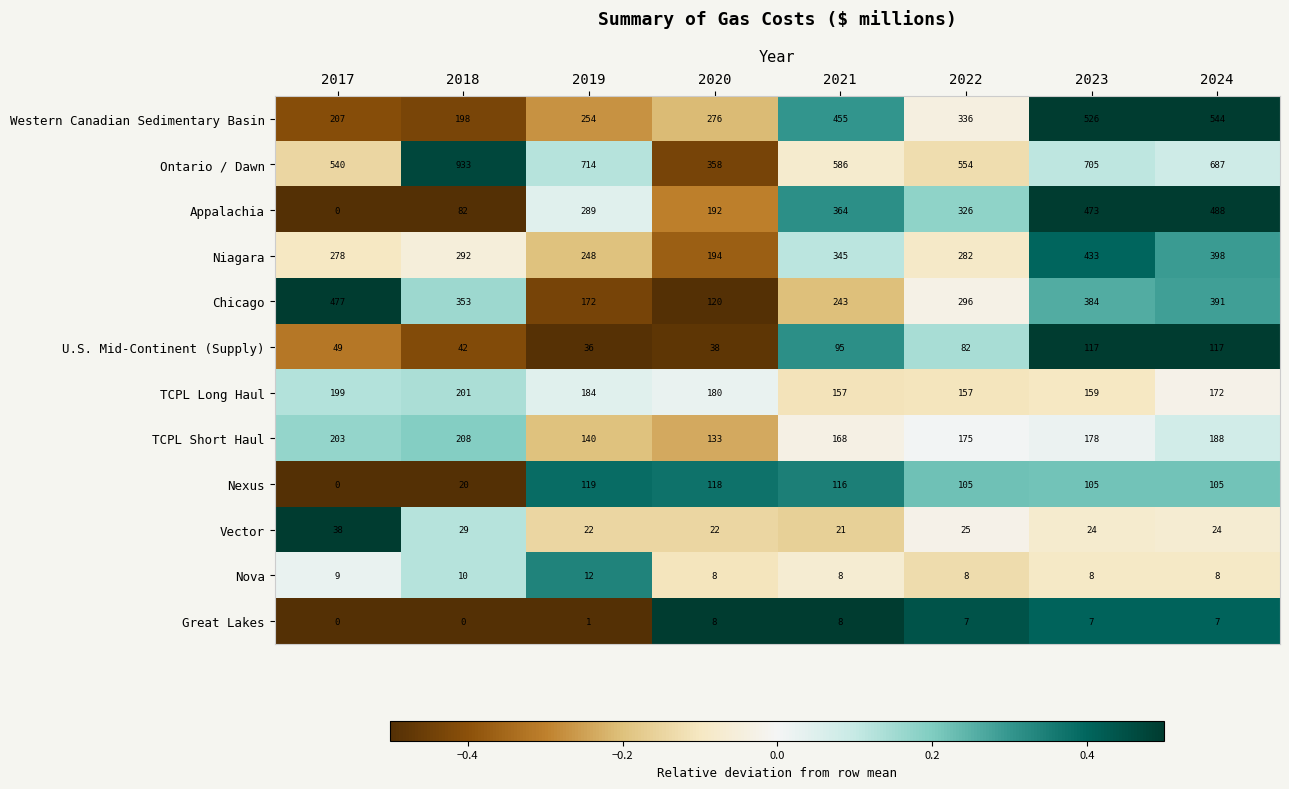

What is the approximate value of Nova at 2017?

9